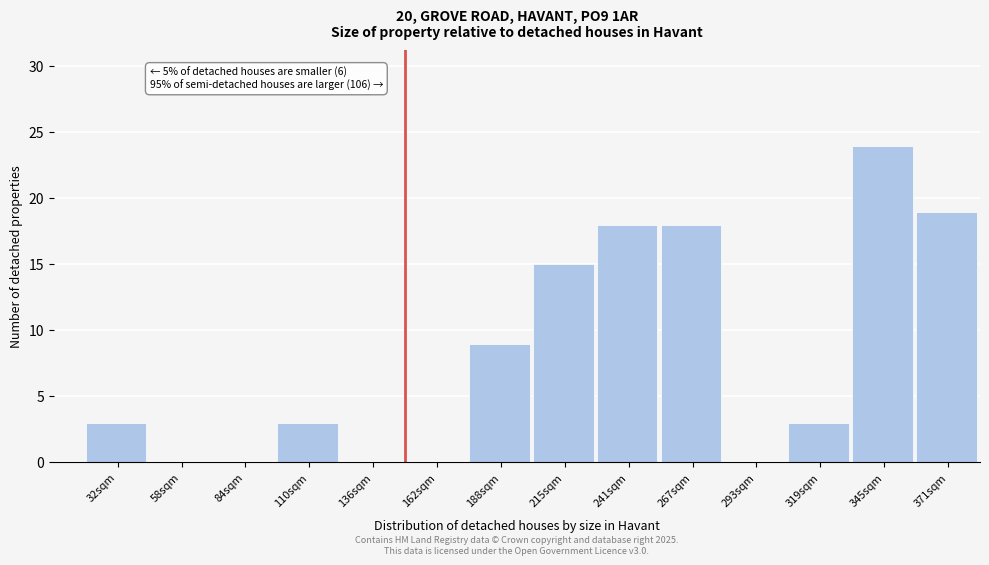

Reading left to right, transcribe all the data shown in this chart.

32sqm=3	58sqm=0	84sqm=0	110sqm=3	136sqm=0	162sqm=0	188sqm=9	215sqm=15	241sqm=18	267sqm=18	293sqm=0	319sqm=3	345sqm=24	371sqm=19